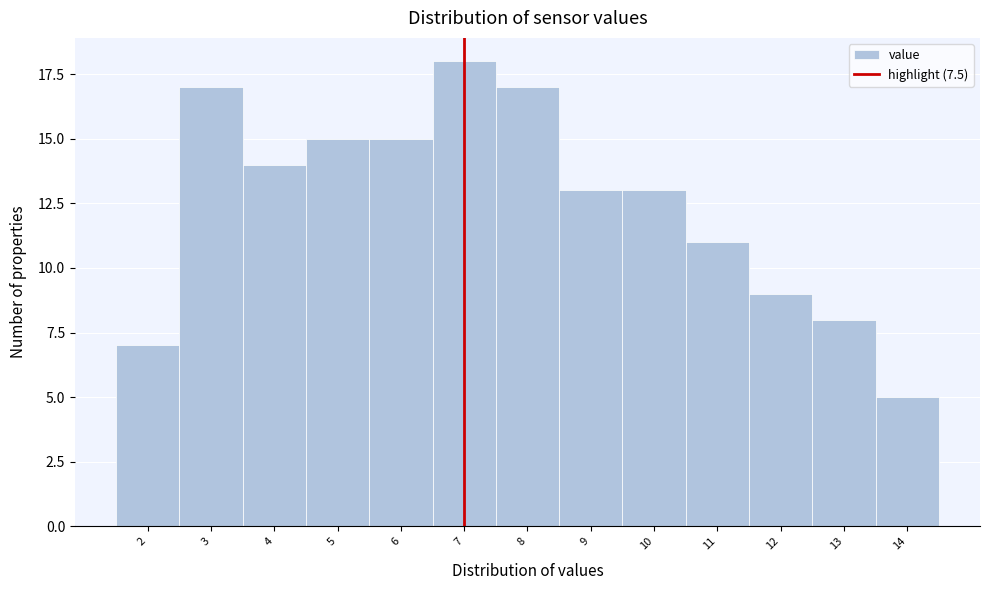

Reading right to left, extract all data points from this chart.

5	8	9	11	13	13	17	18	15	15	14	17	7